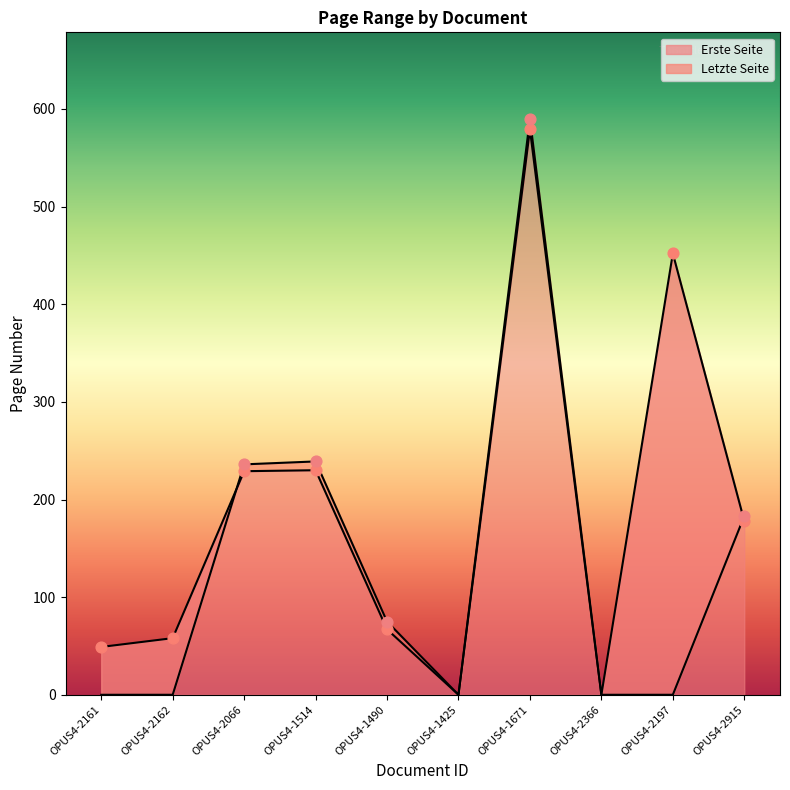

Is the value of Erste Seite at OPUS4-1514 greater than the value of Letzte Seite at OPUS4-2162?

Yes